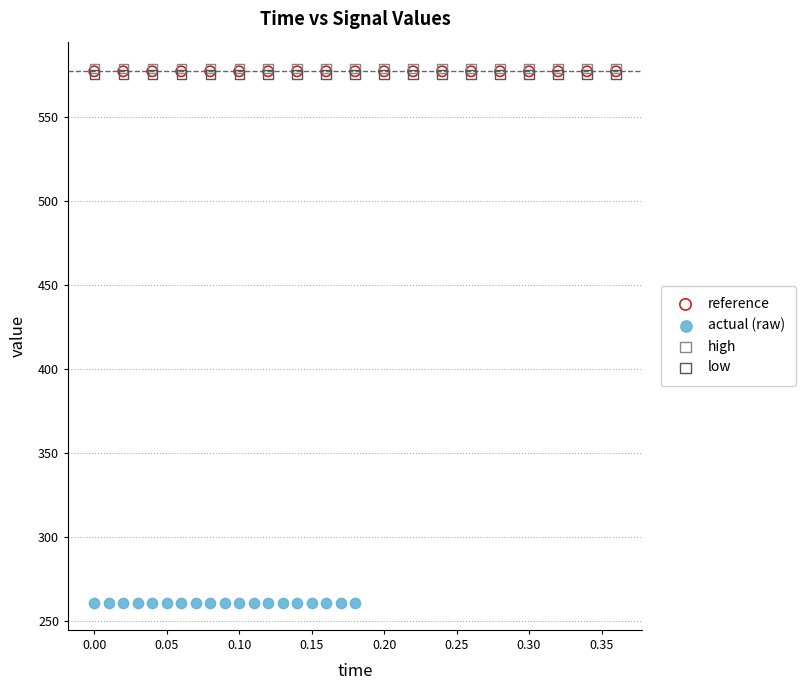

Which series contains the lowest Y value?

actual (raw)